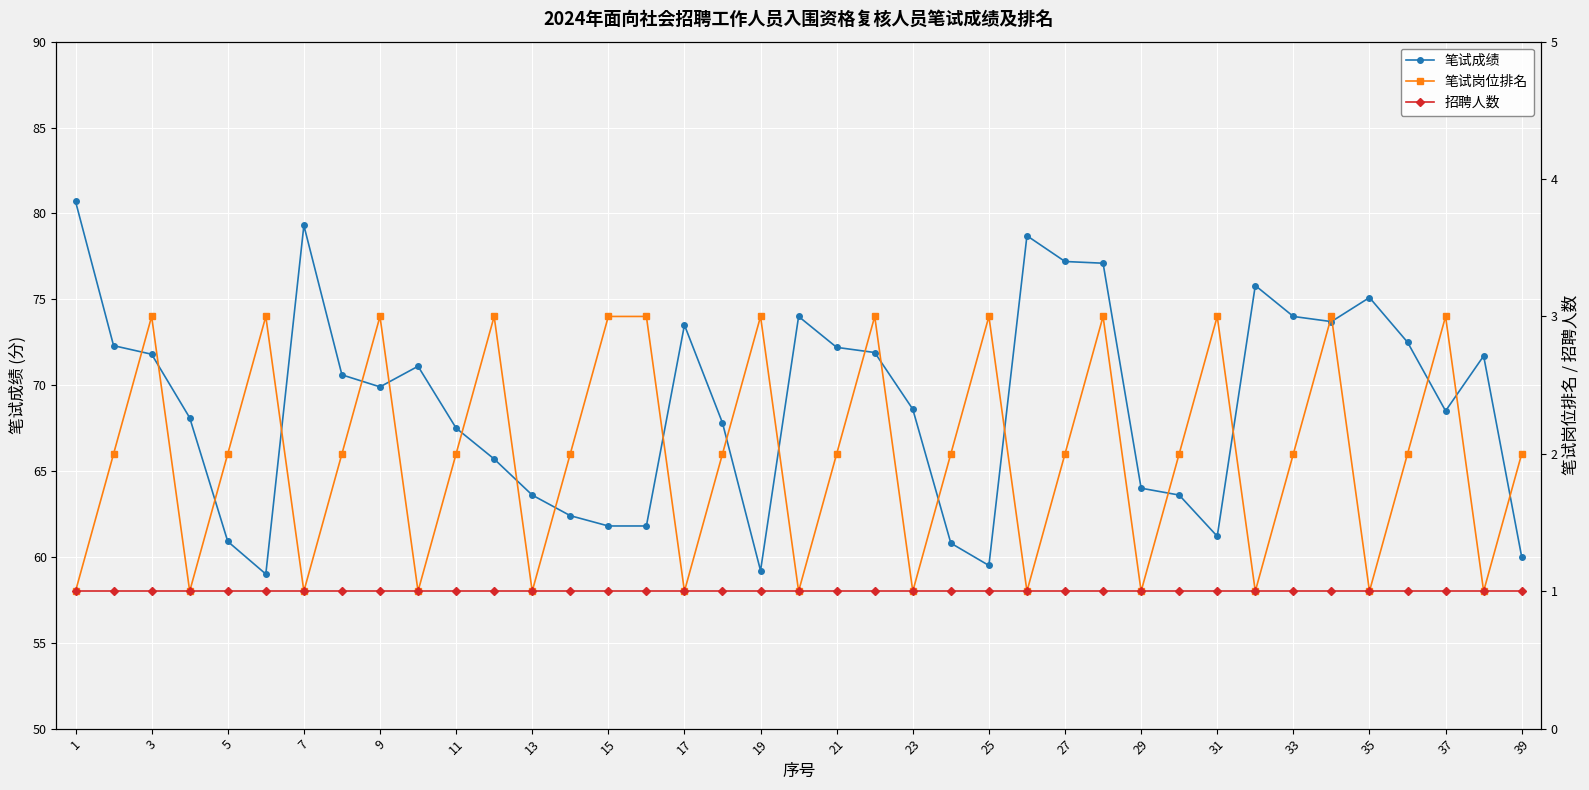

At which label is 招聘人数 closest to 1?

1